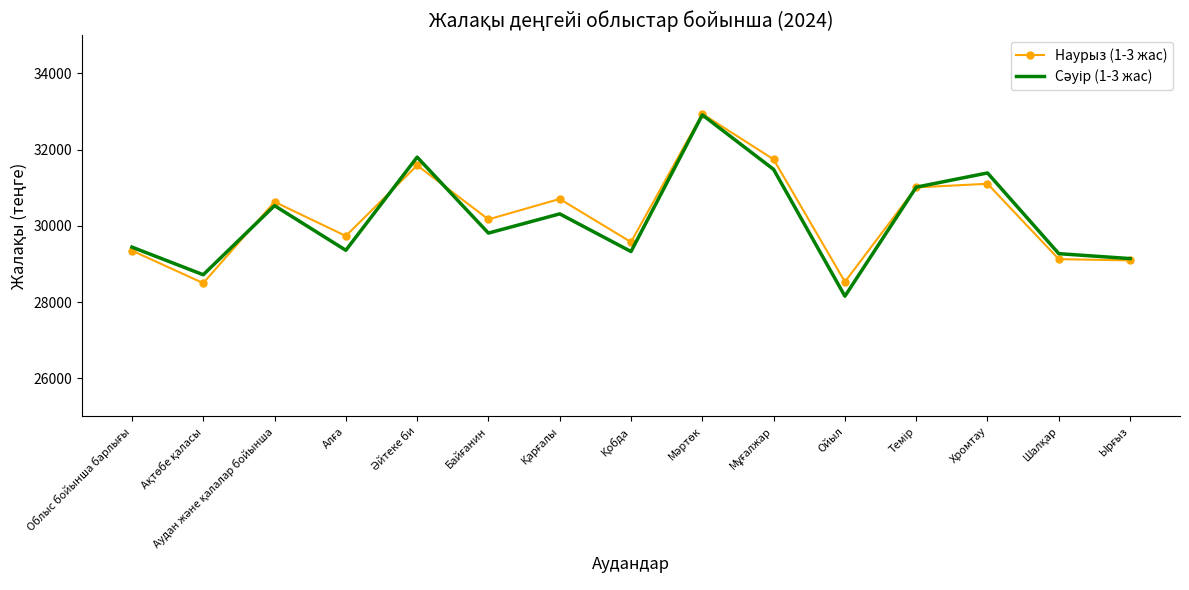

What is the smallest value displayed?

28155